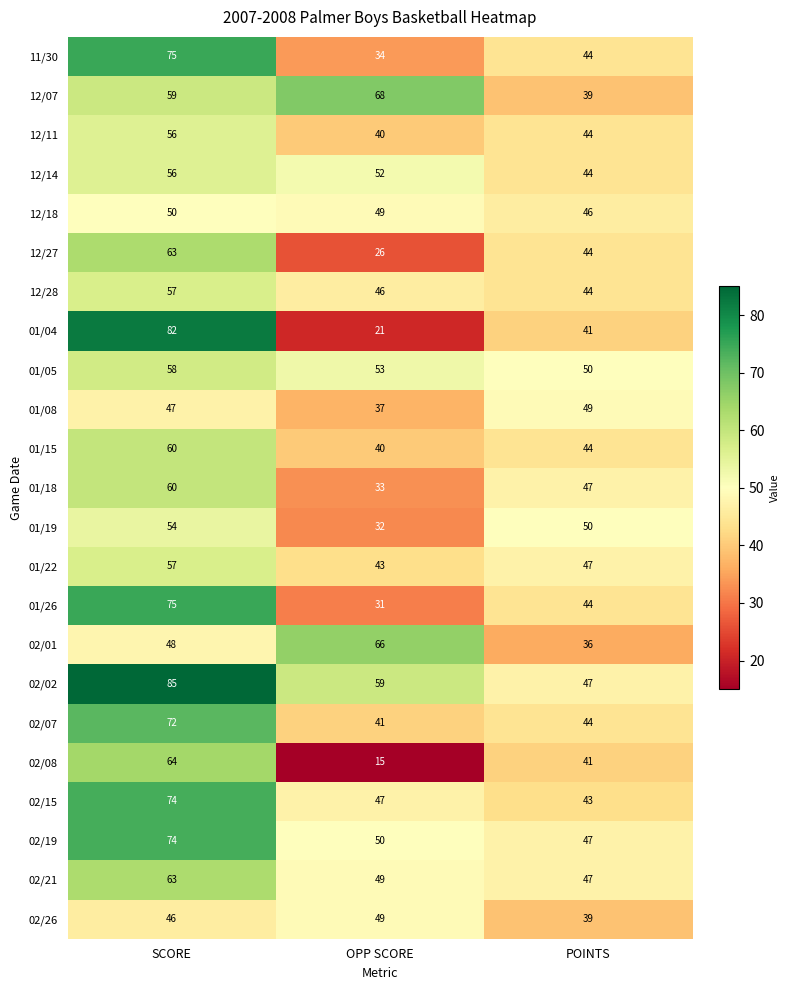

The 12/11 series shows 23 at OPP SCORE. True or false?

False